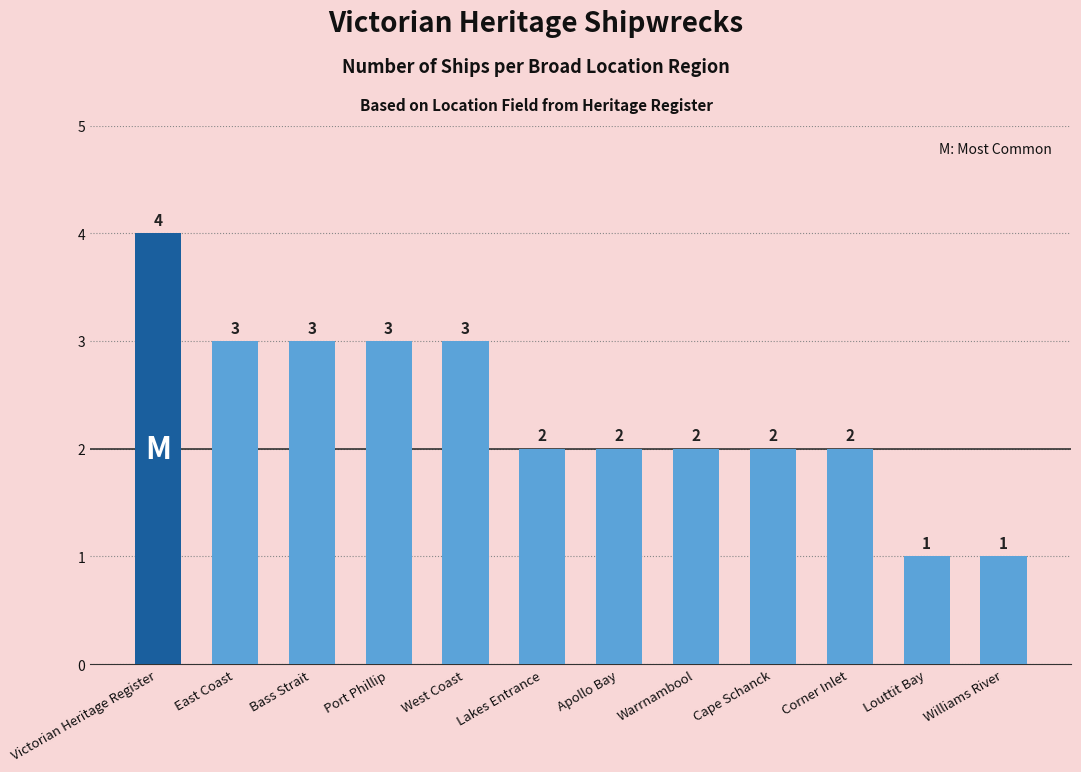

What position from the left is East Coast?

2